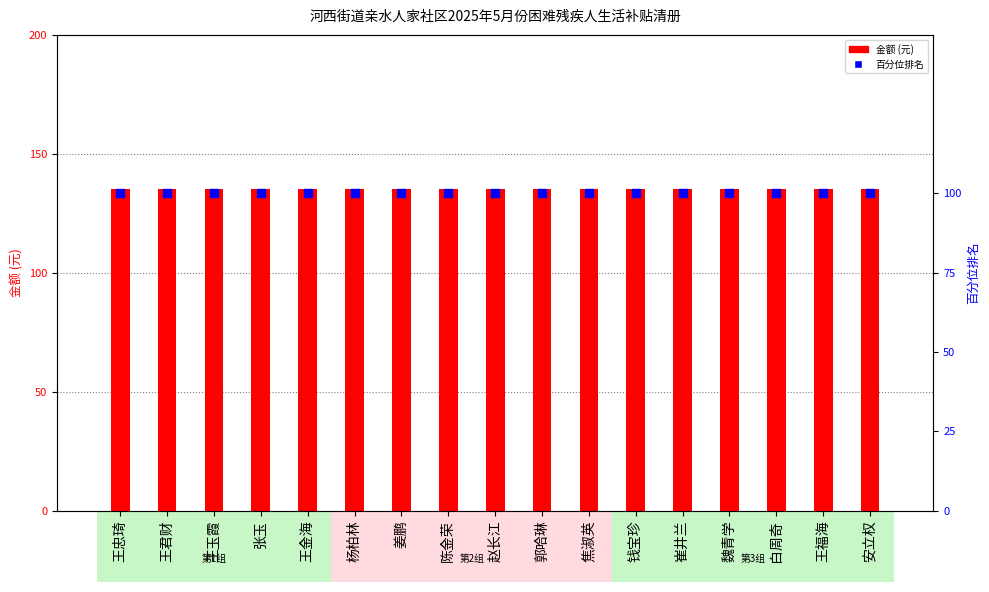

Which series reaches the minimum Y coordinate?

百分位排名